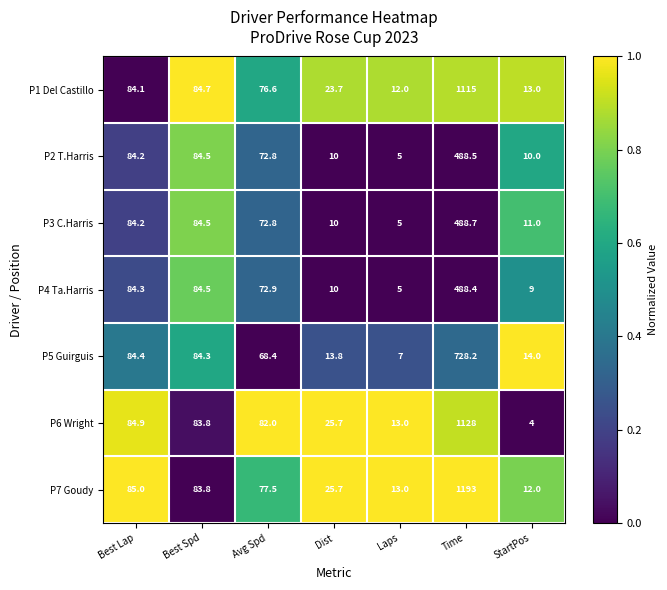

What is the difference between the maximum and minimum values in the P3 C.Harris series?

483.7